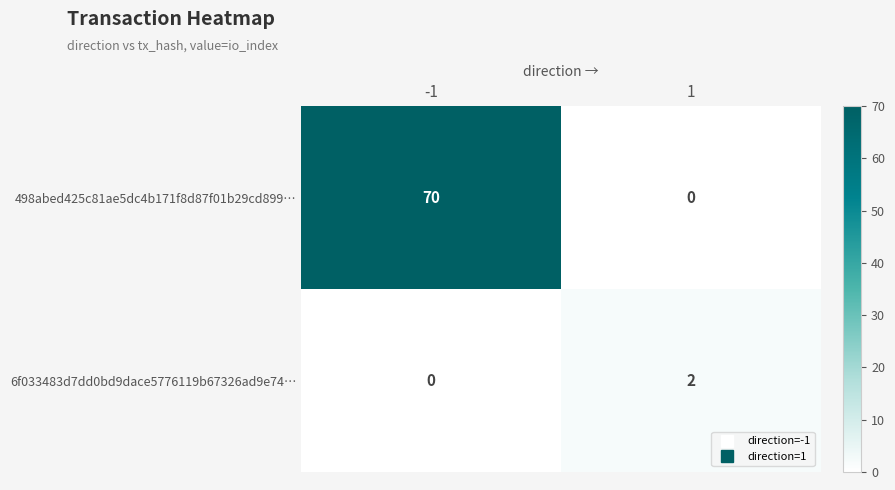

What is the difference between the maximum and minimum values in the 498abed425c81ae5dc4b171f8d87f01b29cd899… series?

70